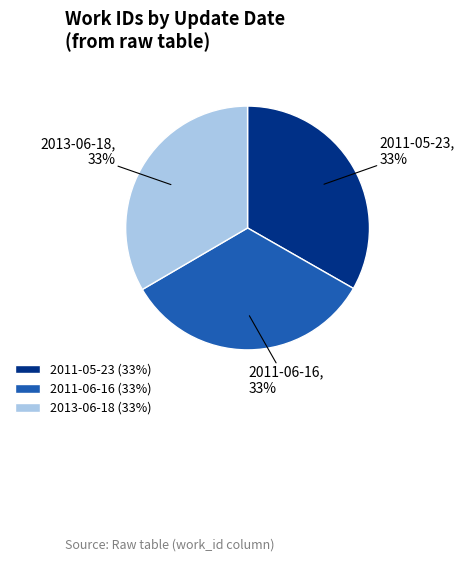

What is the ratio of the value at 2013-06-18 (33%) to the value at 2011-05-23 (33%)?

1.0